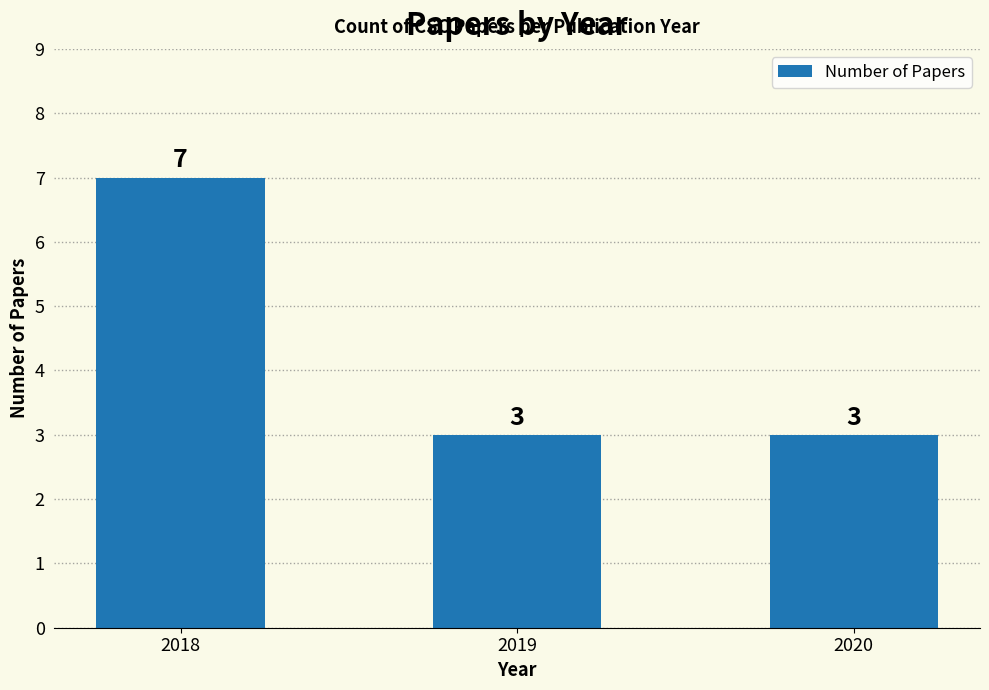

The value at 2018 is 7. True or false?

True